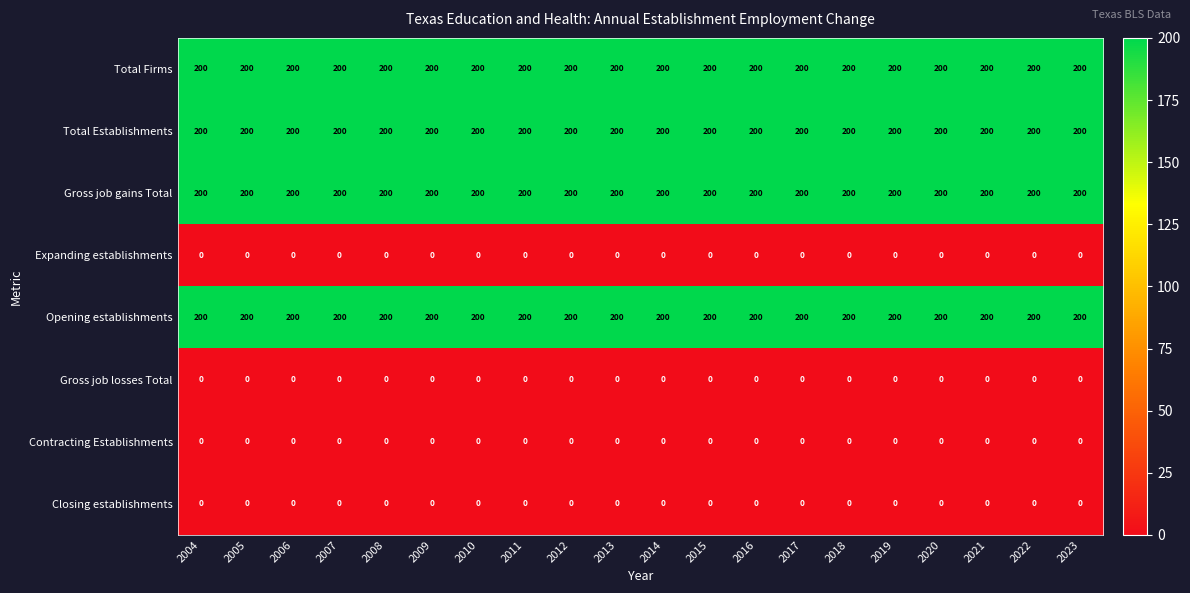

What is the spread (max minus min) of values at 2021?

200